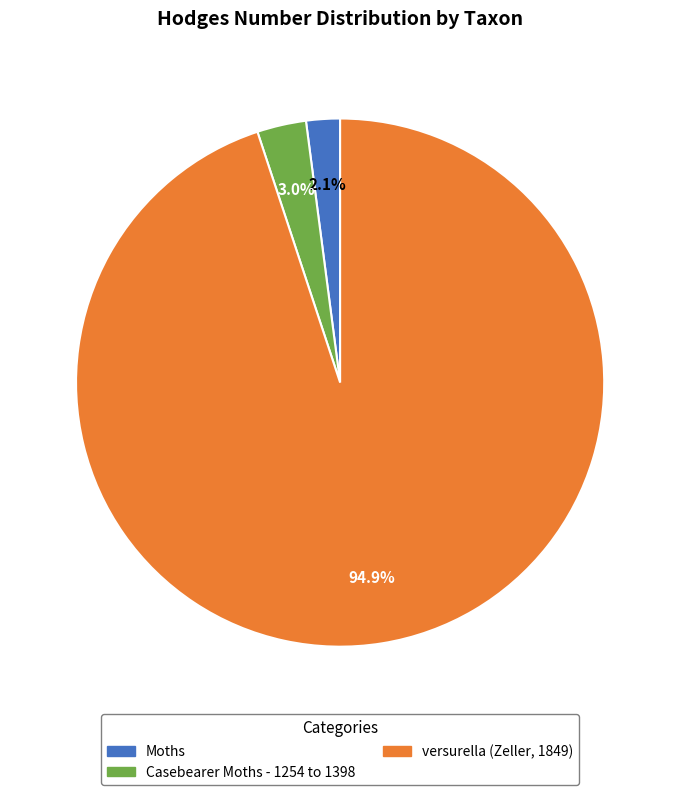

Does versurella (Zeller, 1849) represent more than half of the total?

Yes